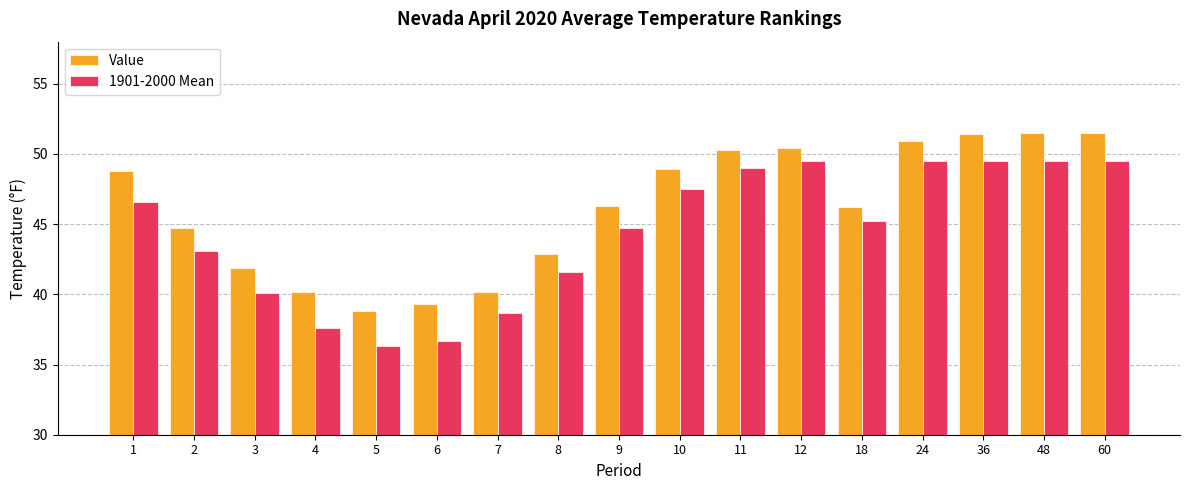

What is the spread (max minus min) of values at 1?

2.2